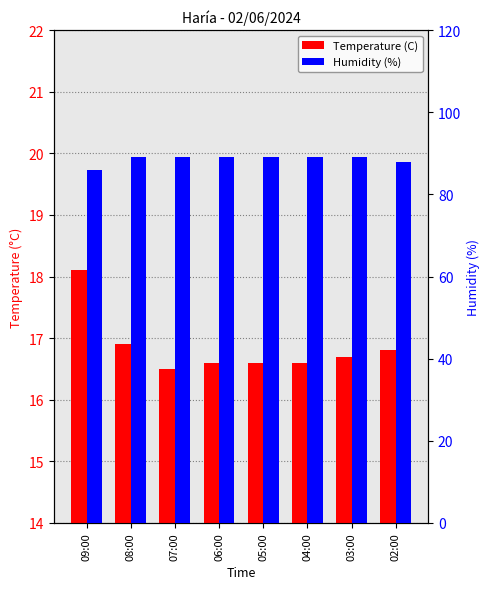

Is it true that Humidity (%) equals 142.1 at 05:00?

False